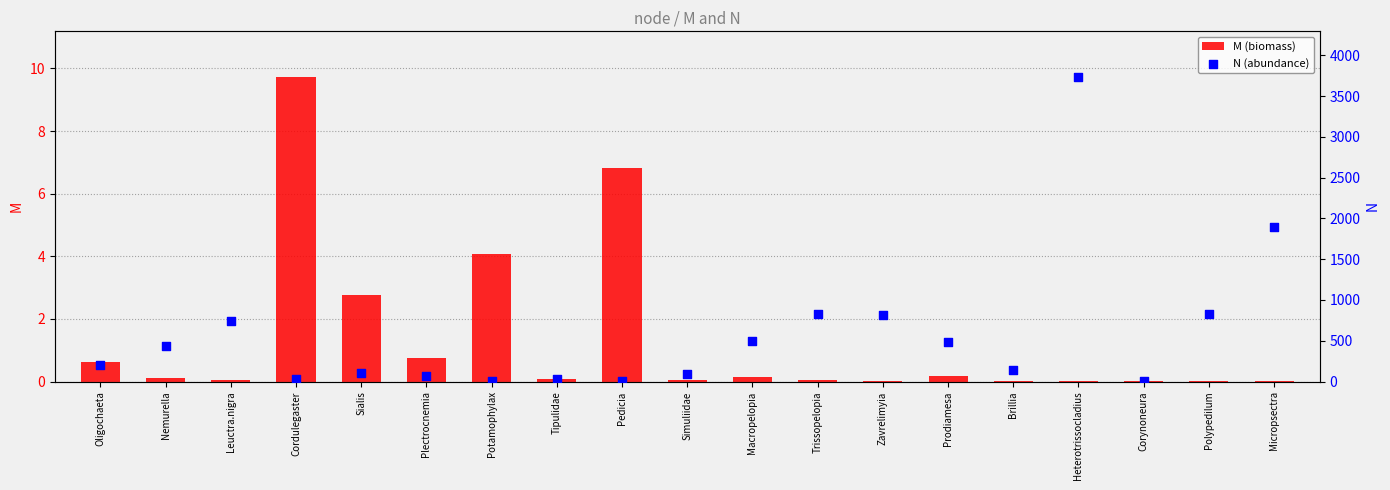

At how many categories does at least one series exceed 2491?

1